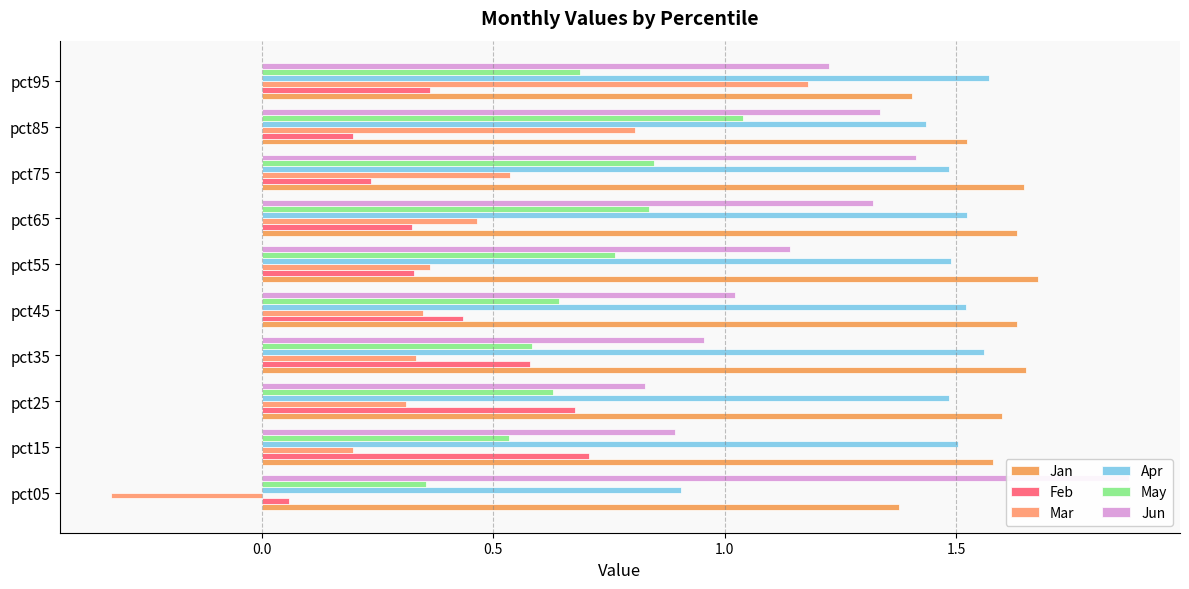

What are all the series names shown in the legend?

Jan, Feb, Mar, Apr, May, Jun